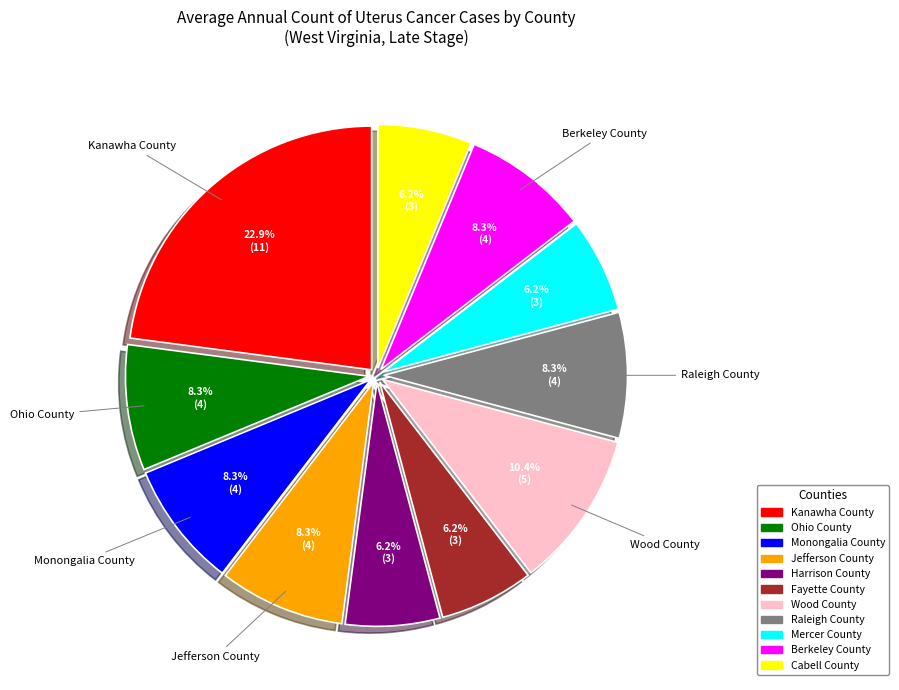

To the nearest percent, what is the average slice percentage?

9%